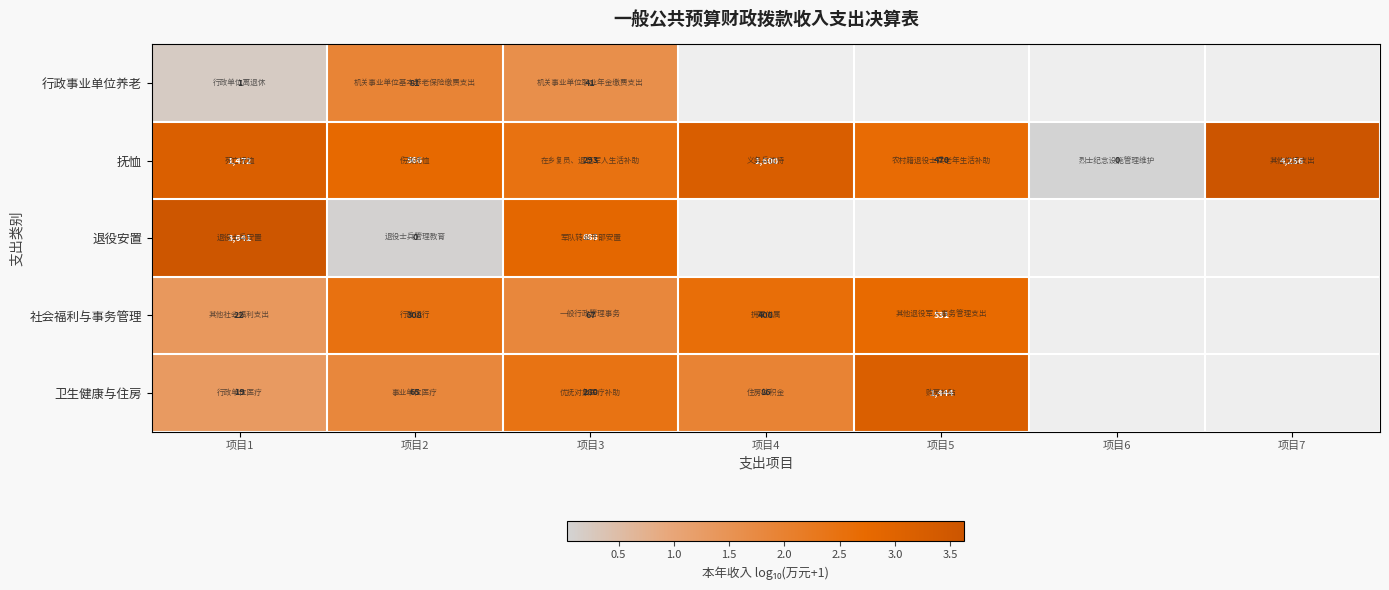

Is it true that 抚恤 equals 4.4 at 项目2?

False